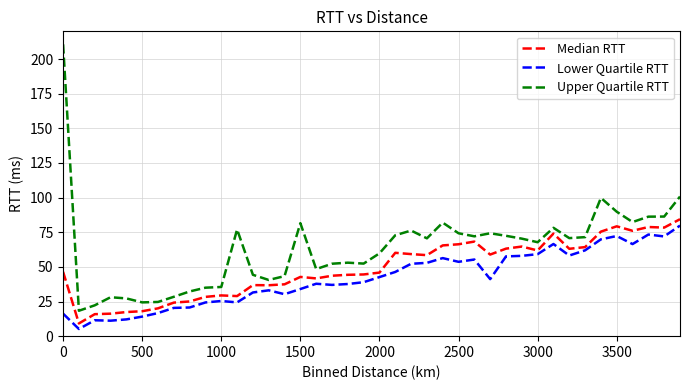

True or false: Lower Quartile RTT and Upper Quartile RTT cross at least once.

False